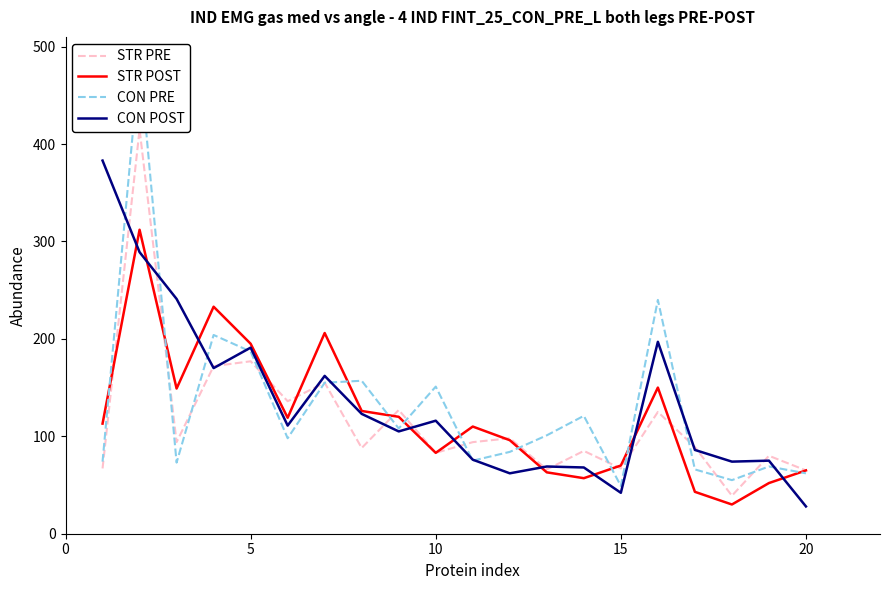

What is the label of the 18th point from the right?

5